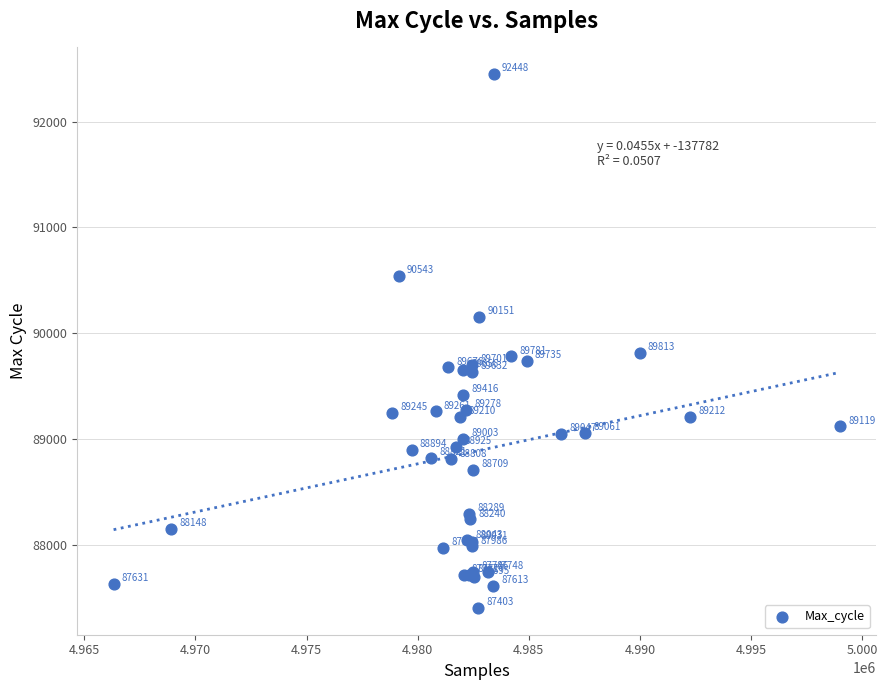

What Y value in the scatter plot is closest to 89925?

89813